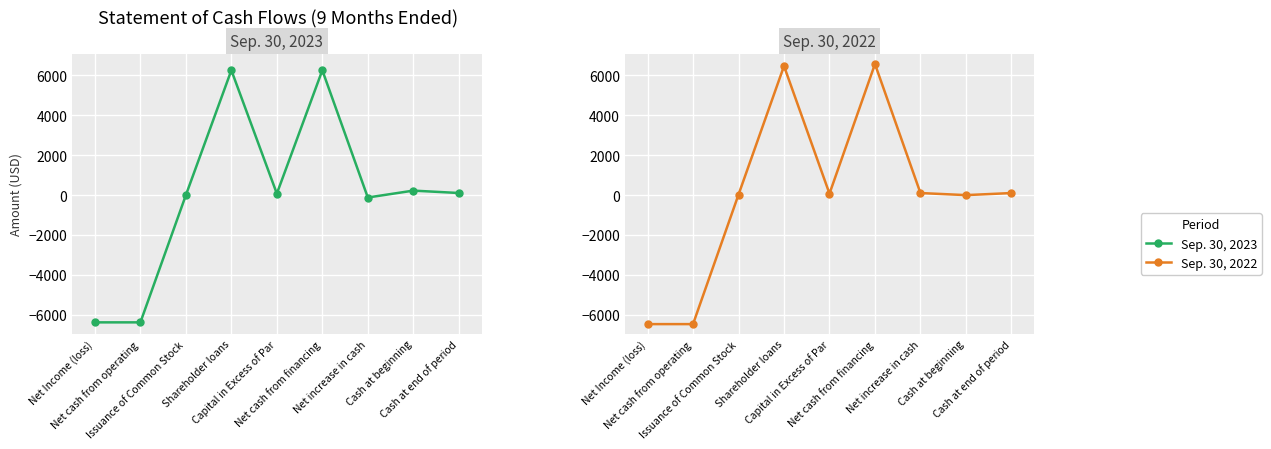

What is the total value across all series at Capital in Excess of Par?

150